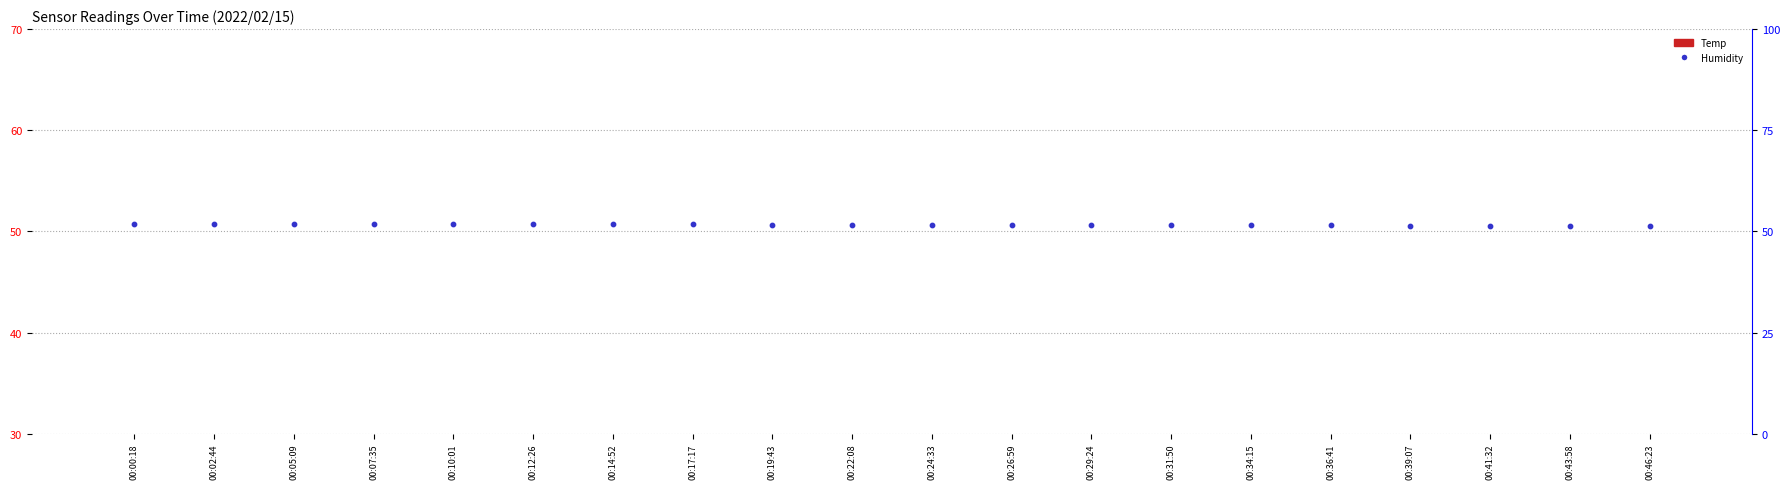

Which series has the largest total across all categories?

Humidity